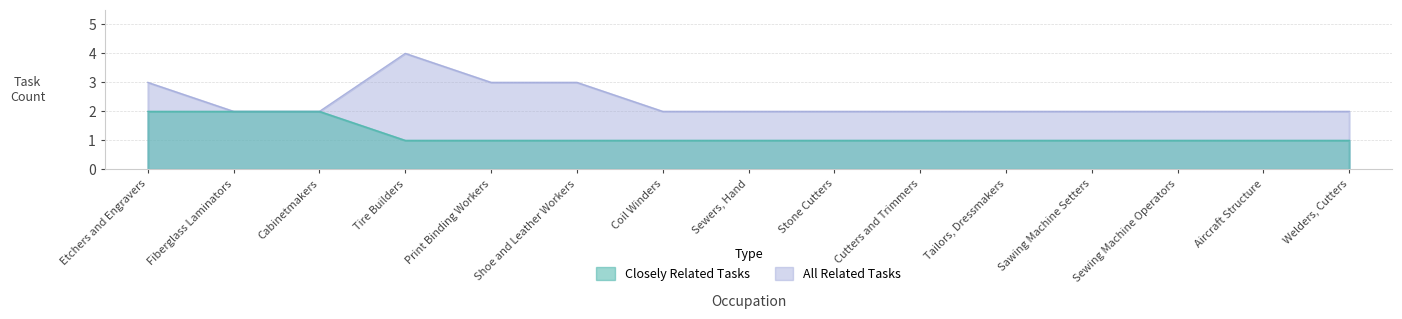

Reading left to right, transcribe all the data shown in this chart.

Closely Related Tasks: 2	2	2	1	1	1	1	1	1	1	1	1	1	1	1
All Related Tasks: 3	2	2	4	3	3	2	2	2	2	2	2	2	2	2